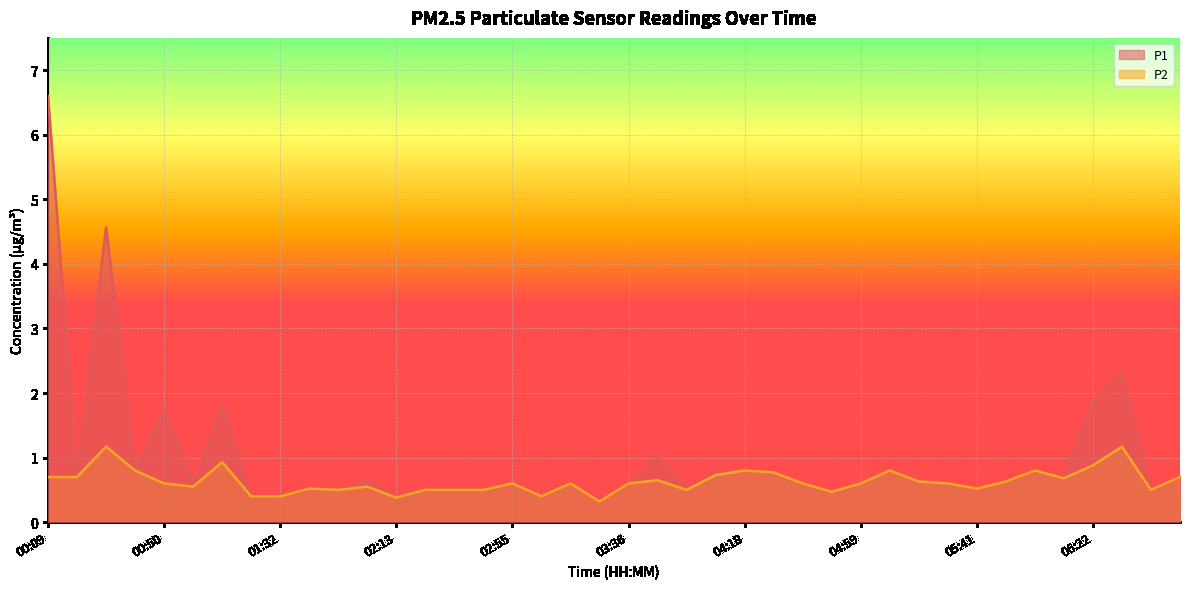

Rank the series by their average value, from highest to lowest.

P1, P2